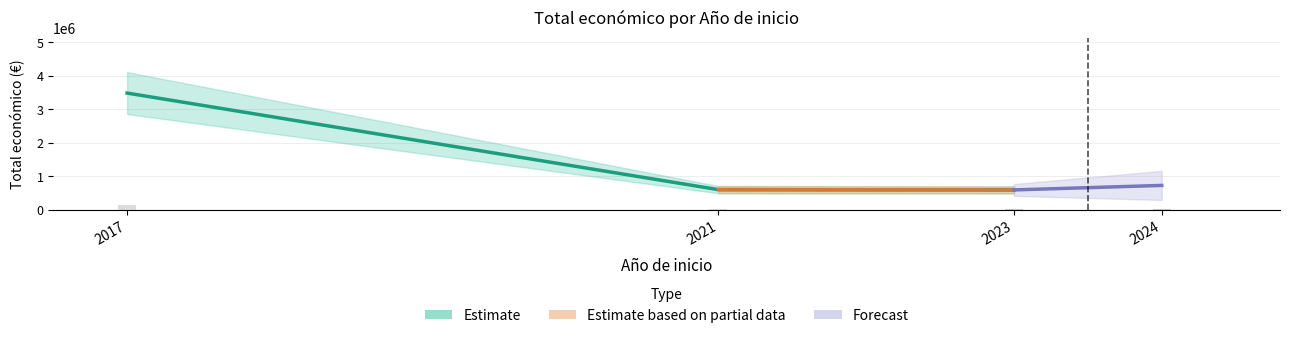

At which category does the chart reach its peak across all series?

2017